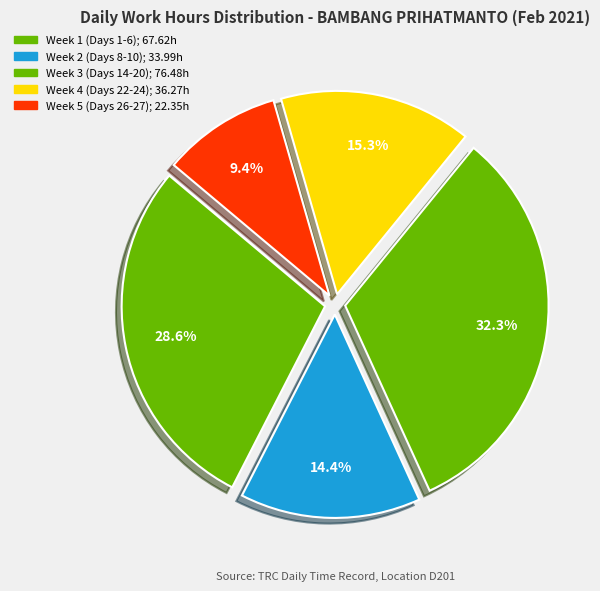

How many segments does this pie chart have?

5